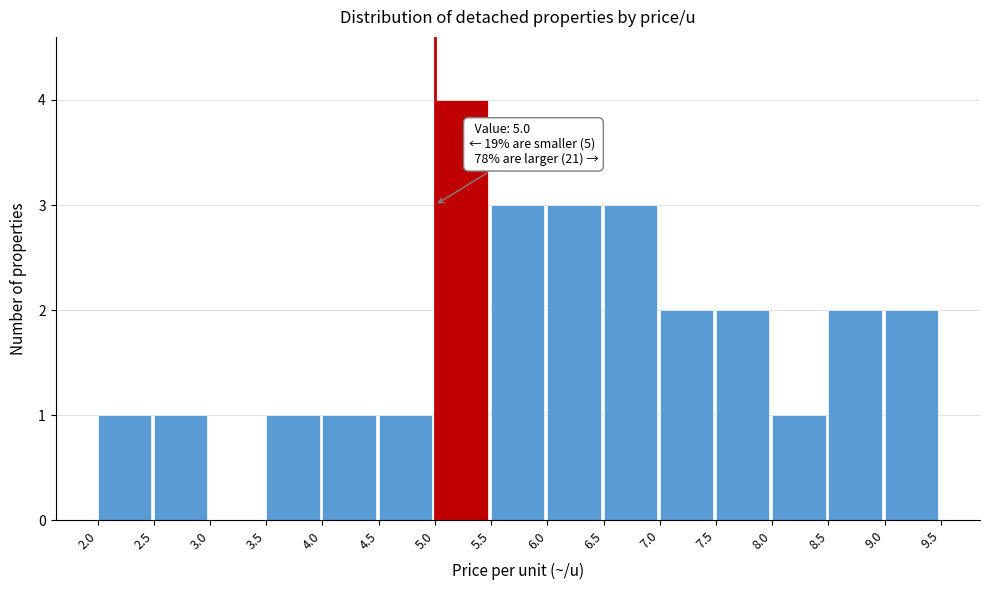

Which range on the x-axis has the tallest bar?

5.0 to 5.5